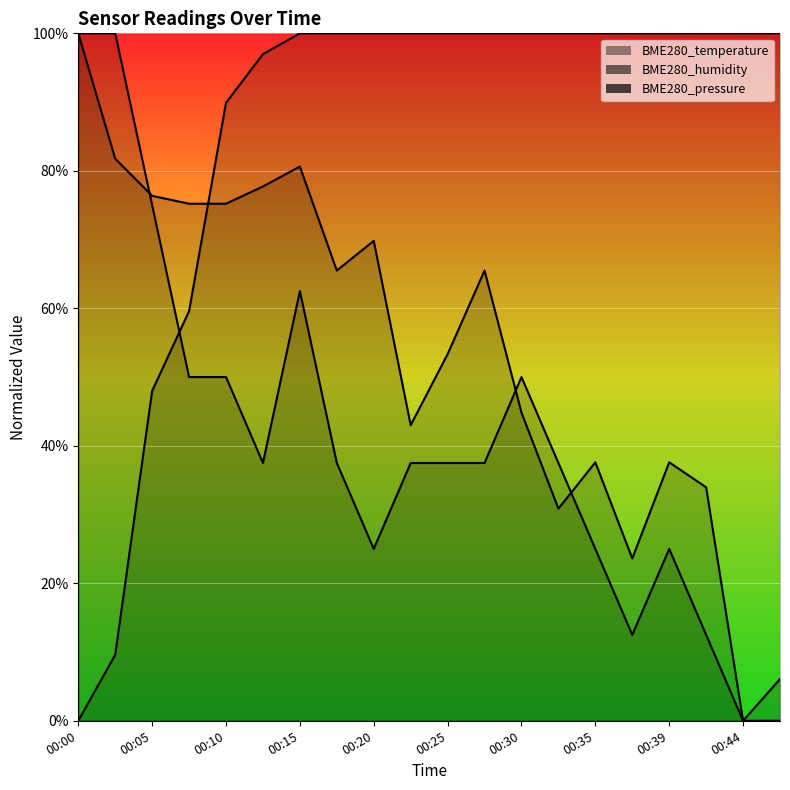

Between which two adjacent categories do BME280_pressure and BME280_temperature first intersect?

00:02 and 00:05